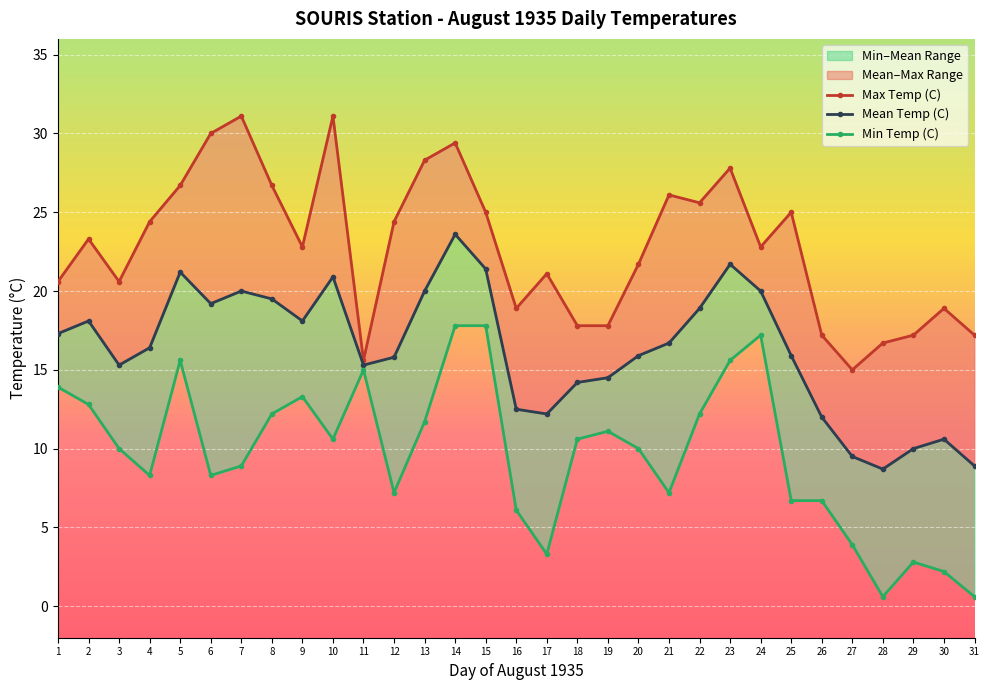

List the series in order of their overall mean, highest first.

Max Temp (C), Mean Temp (C), Min Temp (C)